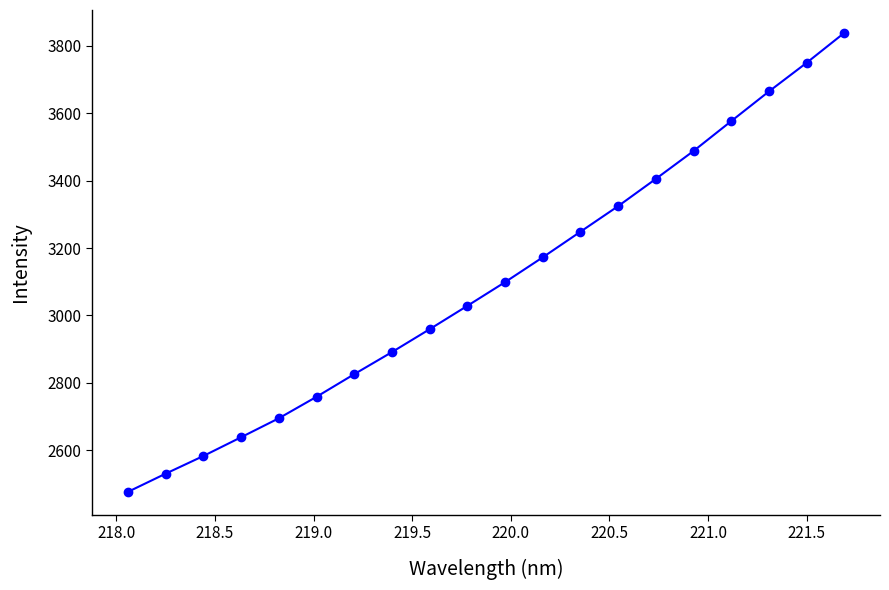

What is the sum of all values?

61954.8